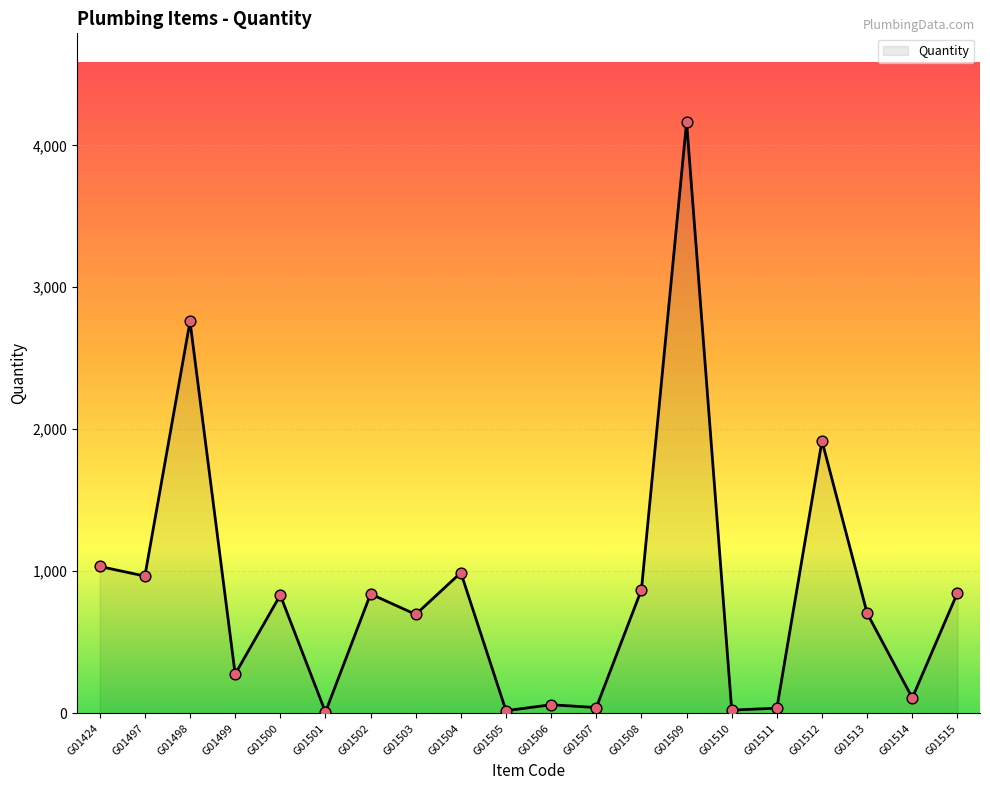

What is the ratio of the value at G01499 to the value at G01512?

0.1